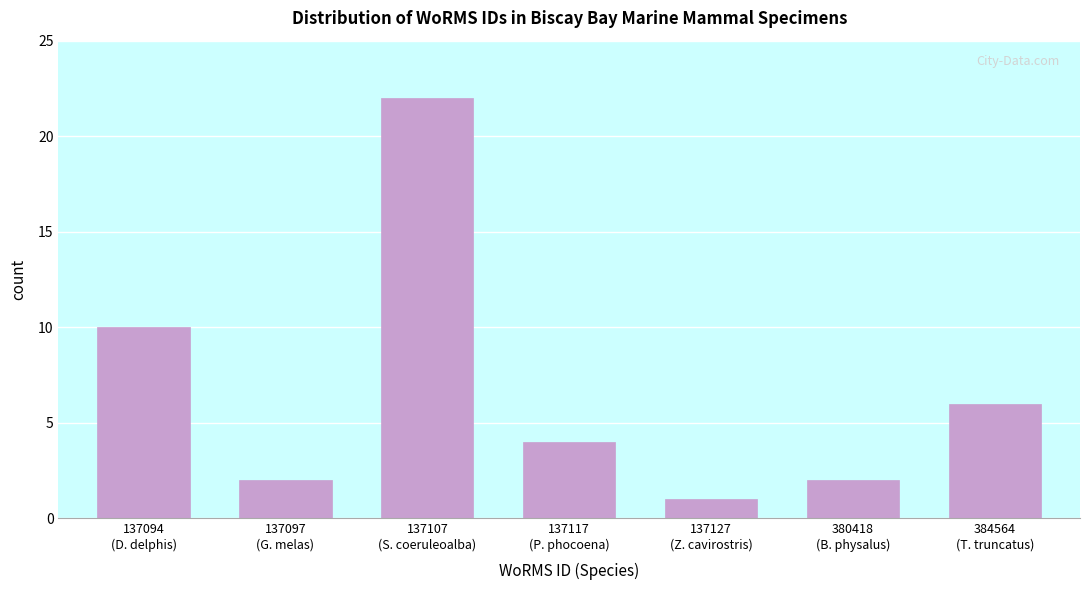

Reading left to right, what are all the values shown in this chart?

10	2	22	4	1	2	6